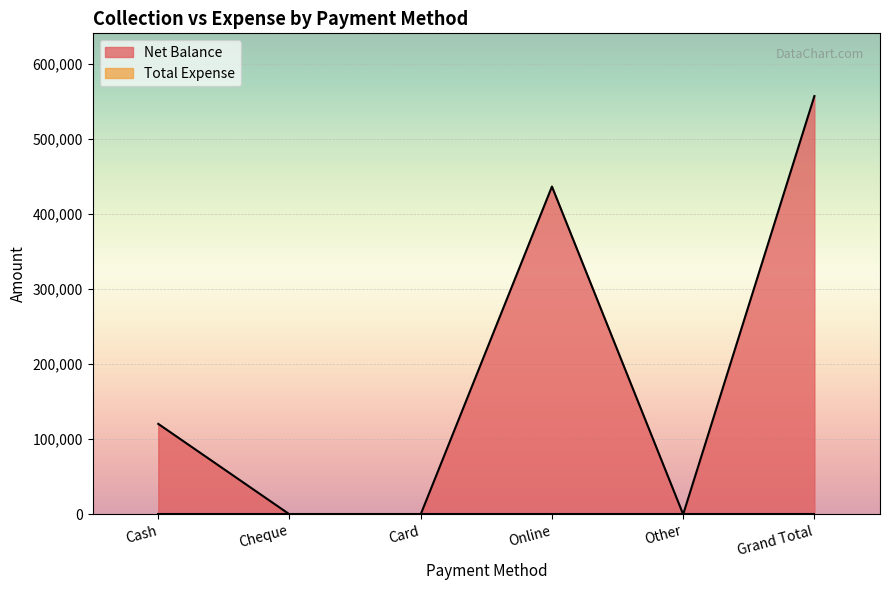

What is the value of the 6th point from the left?

557200